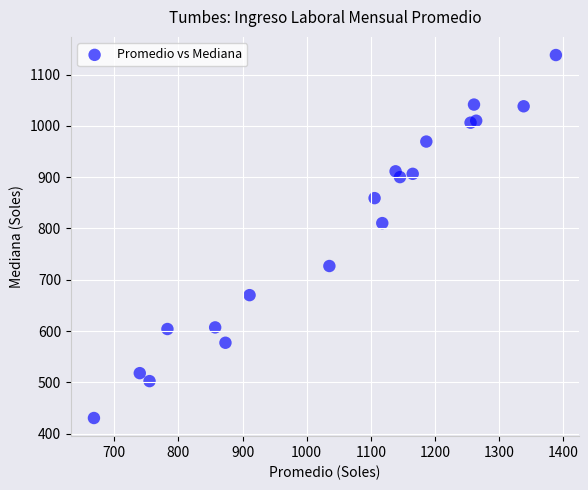

What is the range of Y values (max minus min)?

707.1